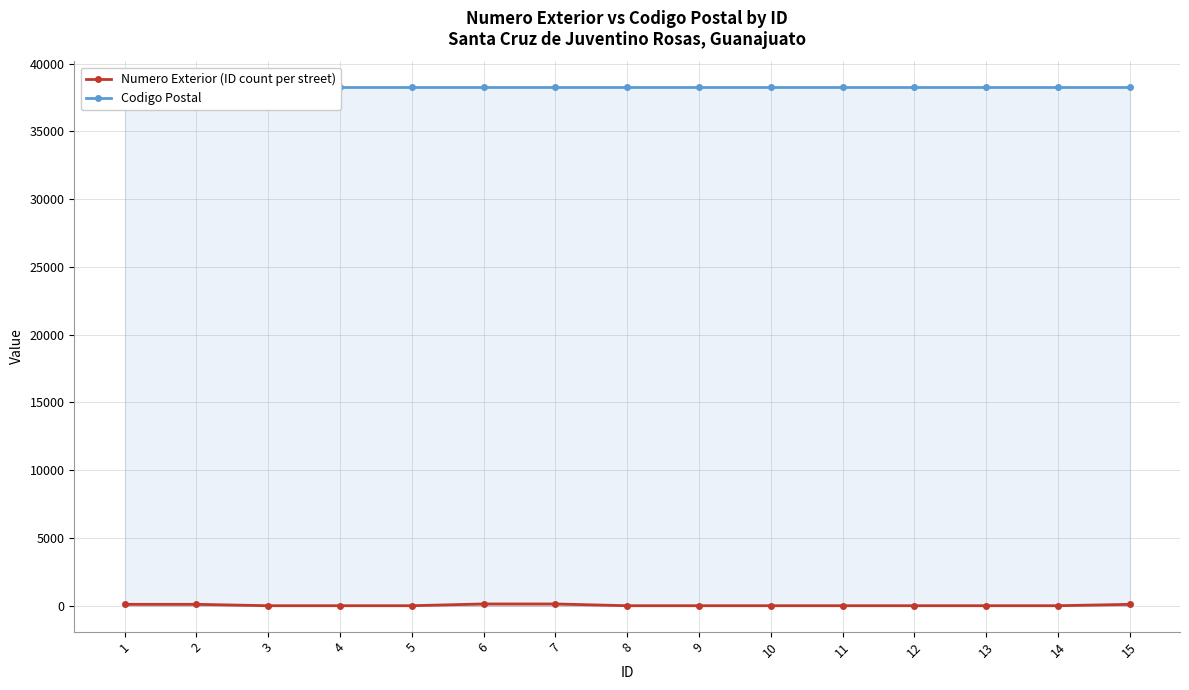

Which series has the widest spread of values?

Numero Exterior (ID count per street)